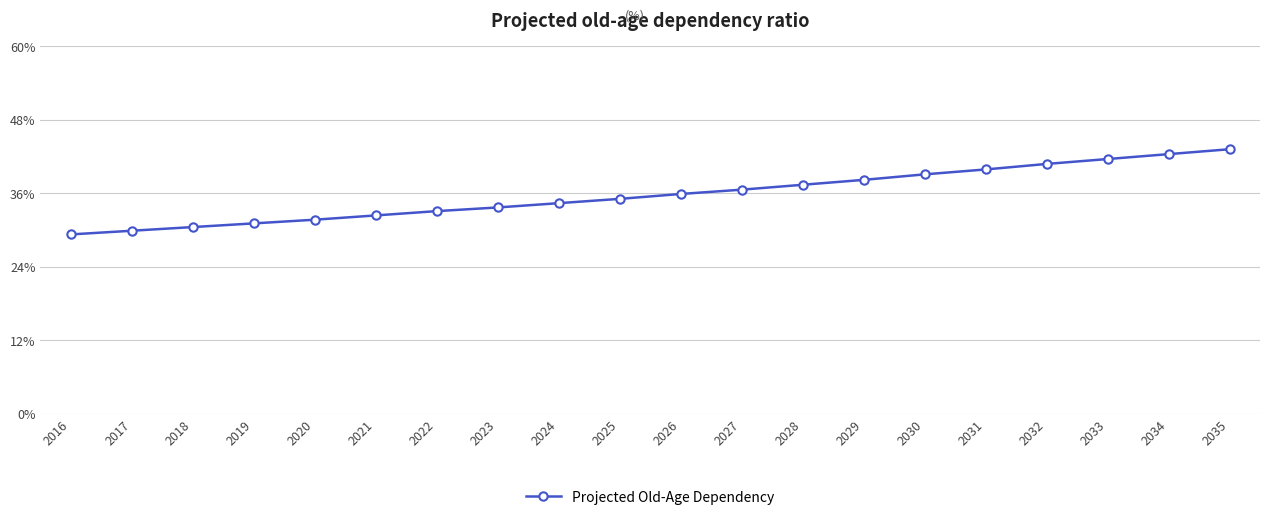

The chart shows a value of 72.4 at 2033. True or false?

False